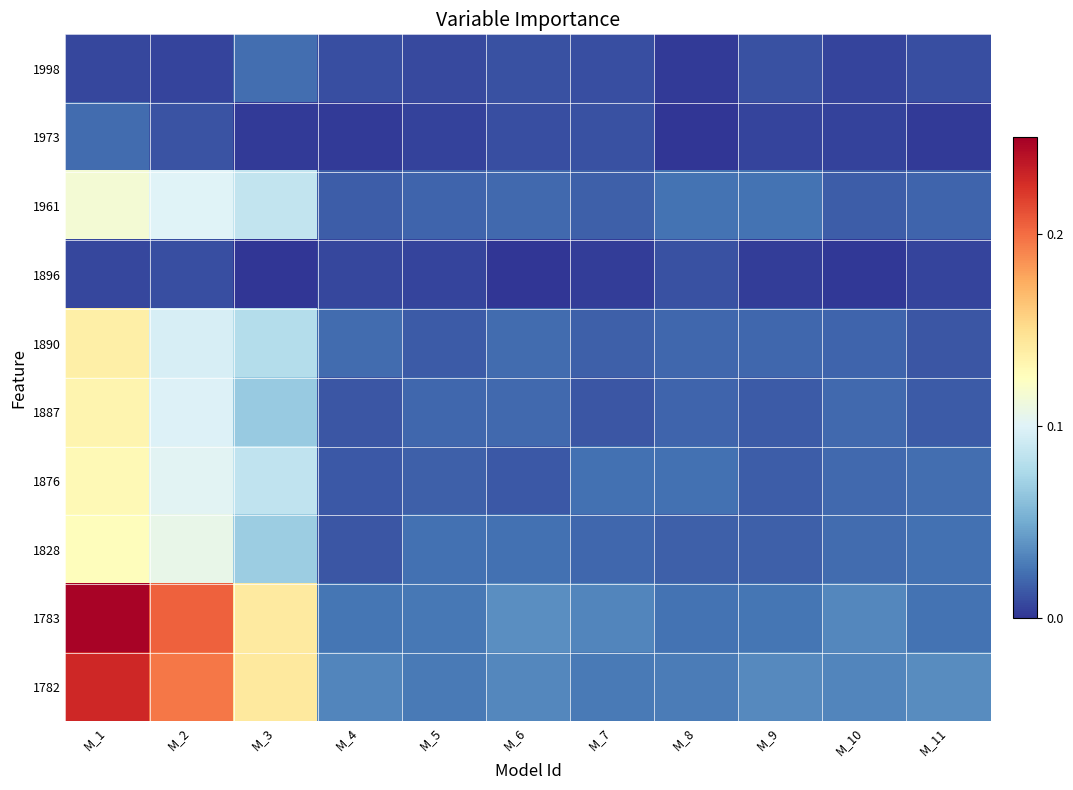

List the series in order of their peak value, highest first.

1783, 1782, 1890, 1887, 1876, 1828, 1961, 1998, 1973, 1896